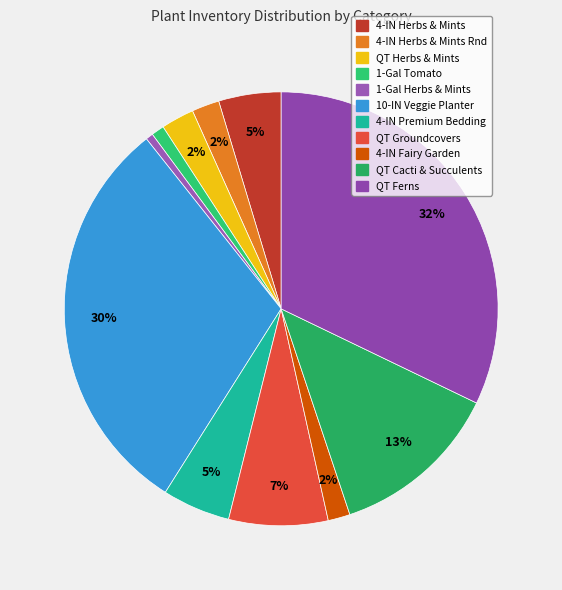

How many slices are in this pie chart?

11